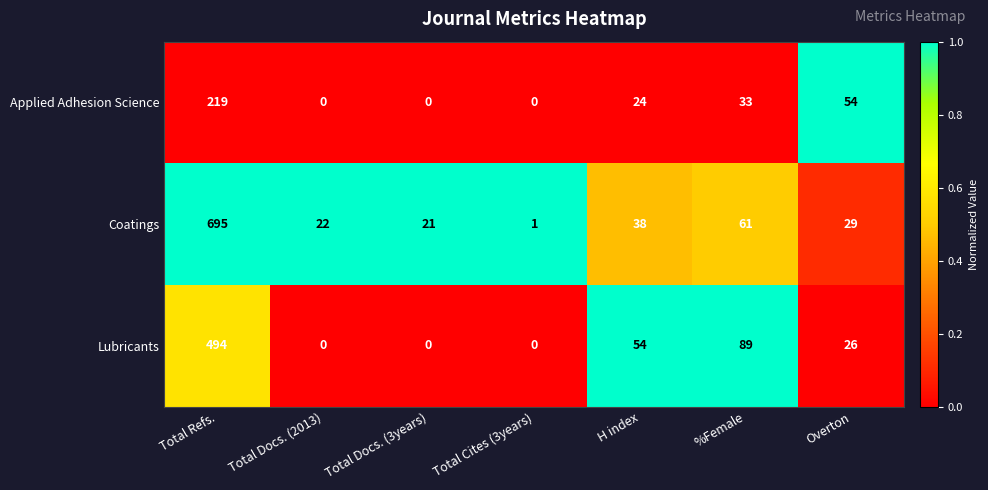

What is the difference between the highest and lowest values at %Female?

56